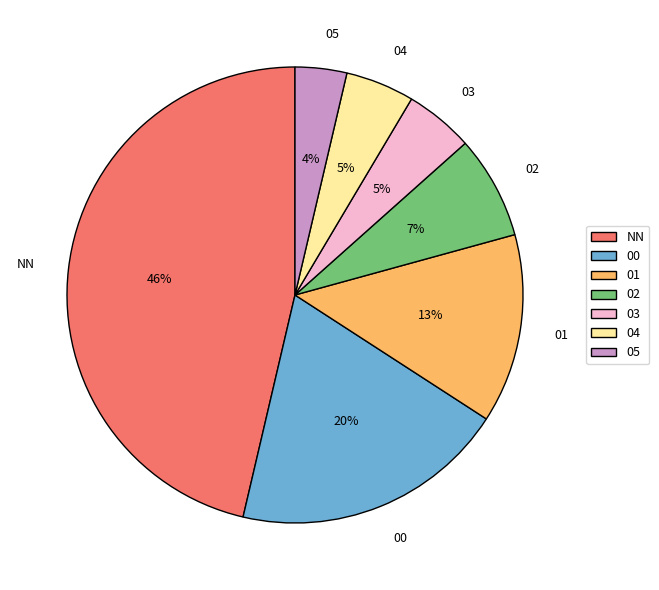

True or false: 04 accounts for 13% of the total.

False